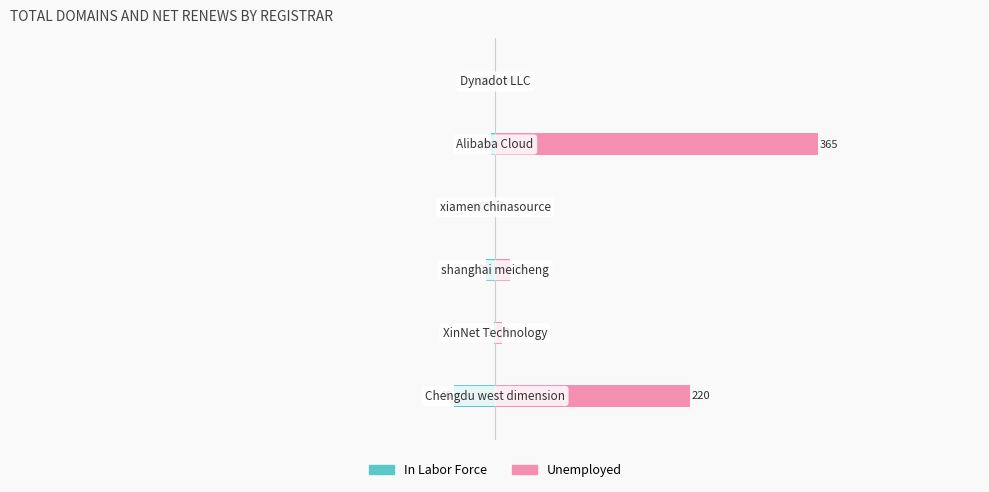

How many negative values does the In Labor Force series have?

4